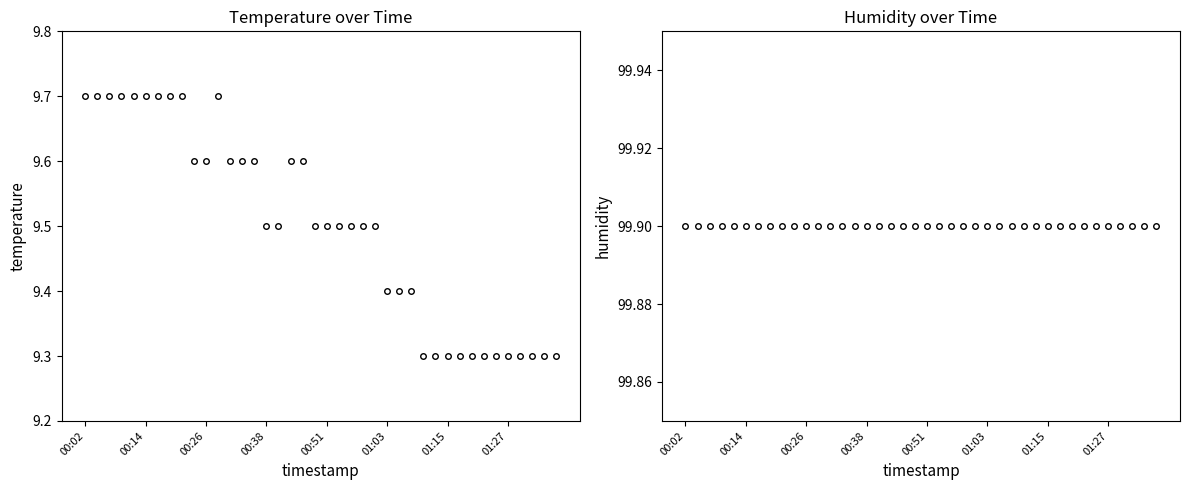

True or false: humidity and temperature cross at least once.

False